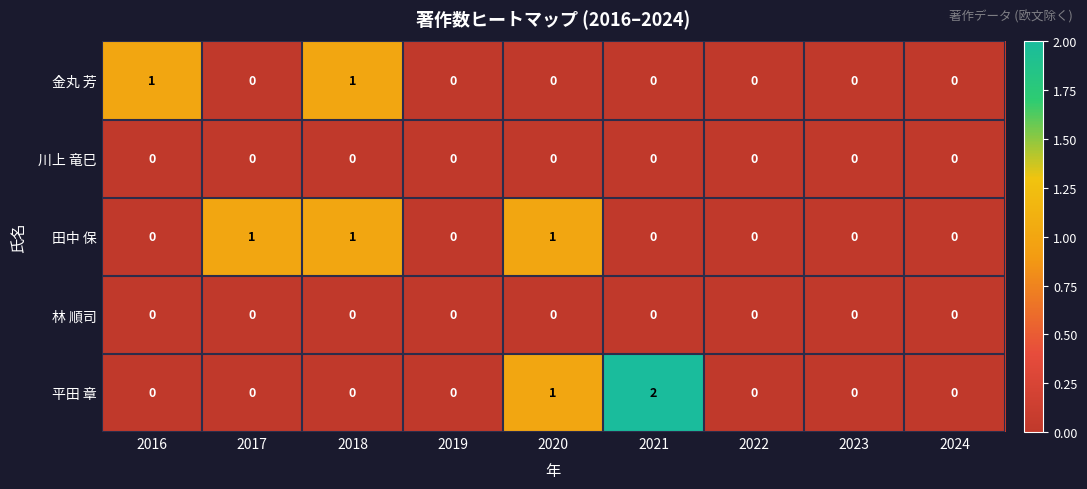

Between 2021 and 2023, which series saw the biggest shift?

平田 章